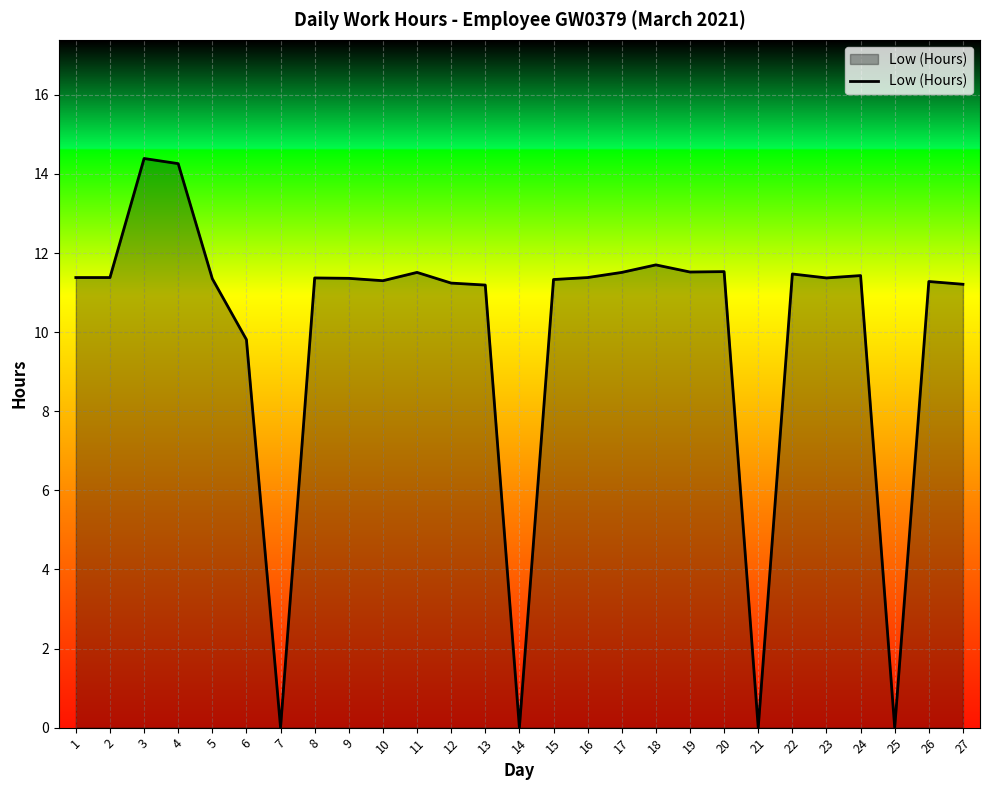

What is the maximum value shown in the chart?

14.4